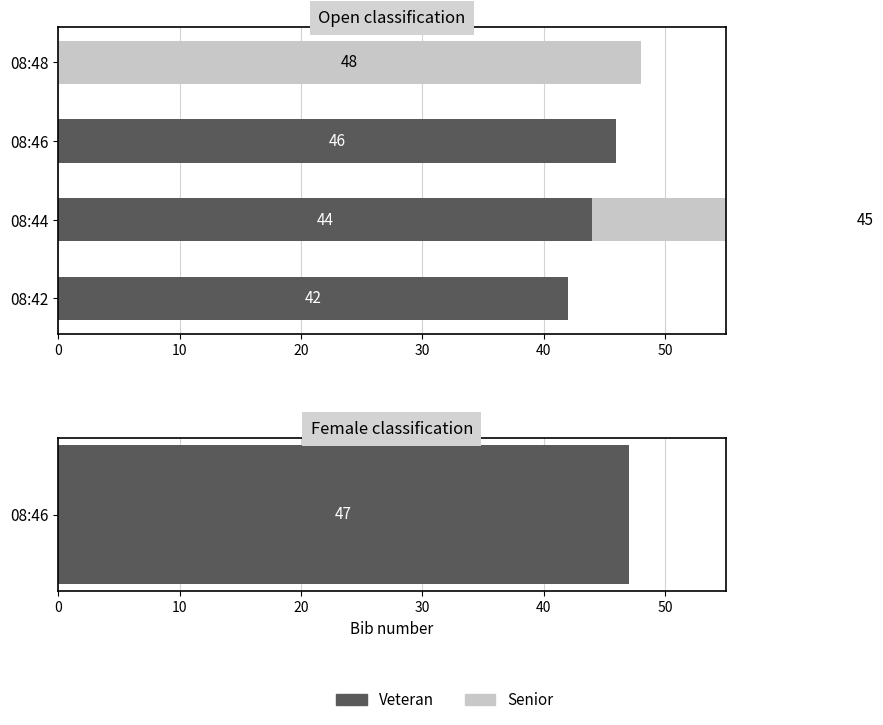

What is the difference between the maximum and minimum values in the Senior series?

48